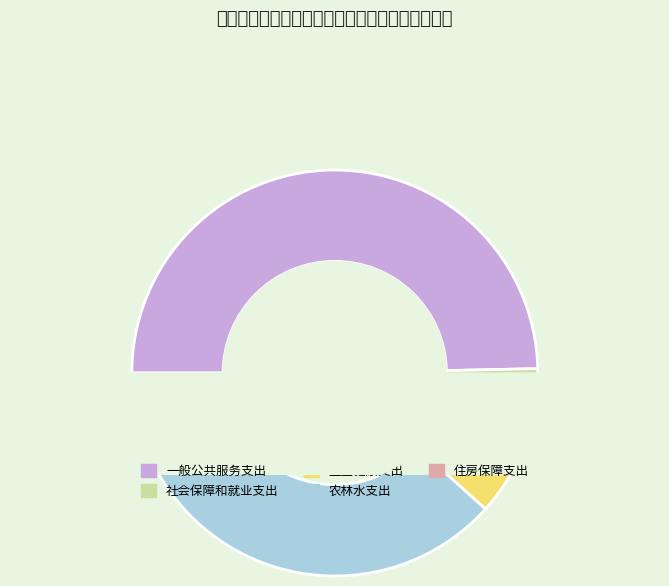

What percentage is the 一般公共服务支出 slice, to the nearest percent?

50%